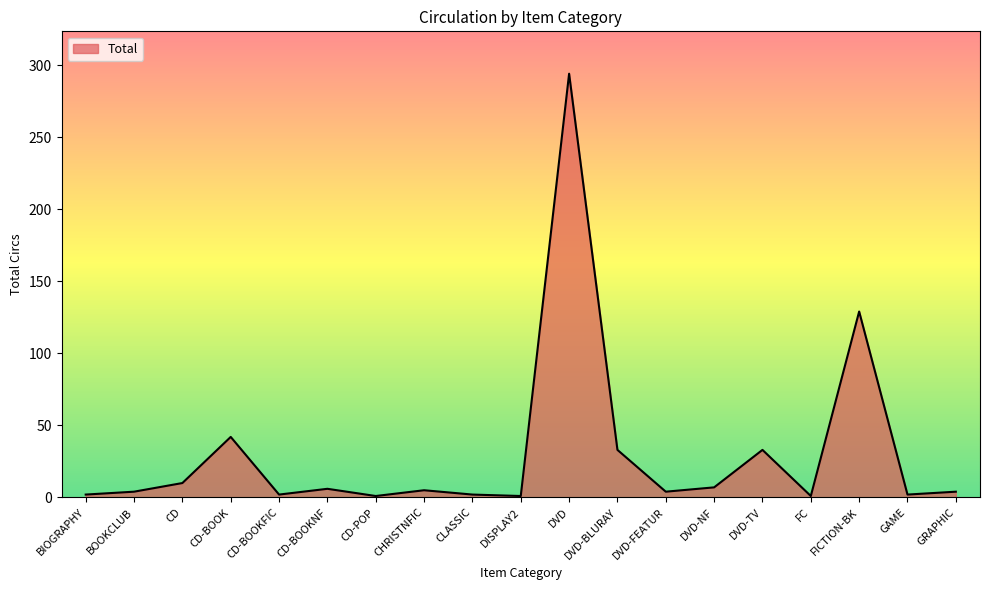

Is it true that the value at FICTION-BK is 188?

False